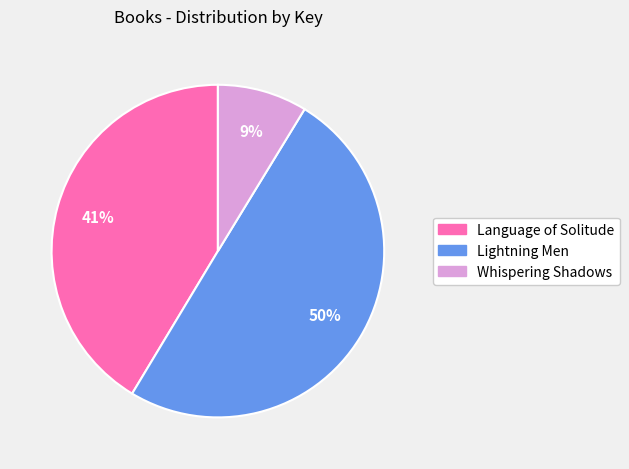

What is the ratio of the value at Language of Solitude to the value at Lightning Men?

0.8